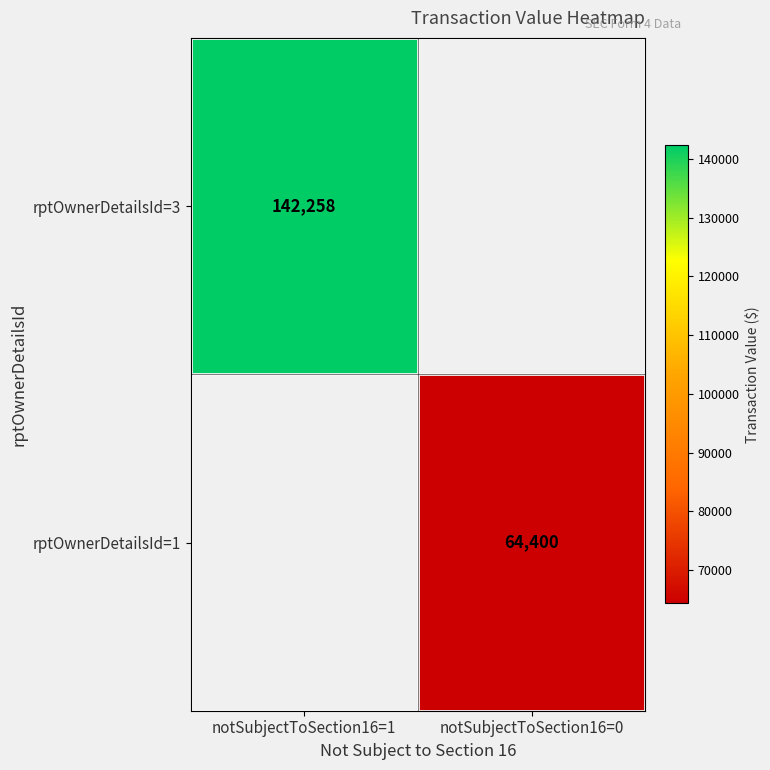

What is the maximum value shown in the chart?

142258.0